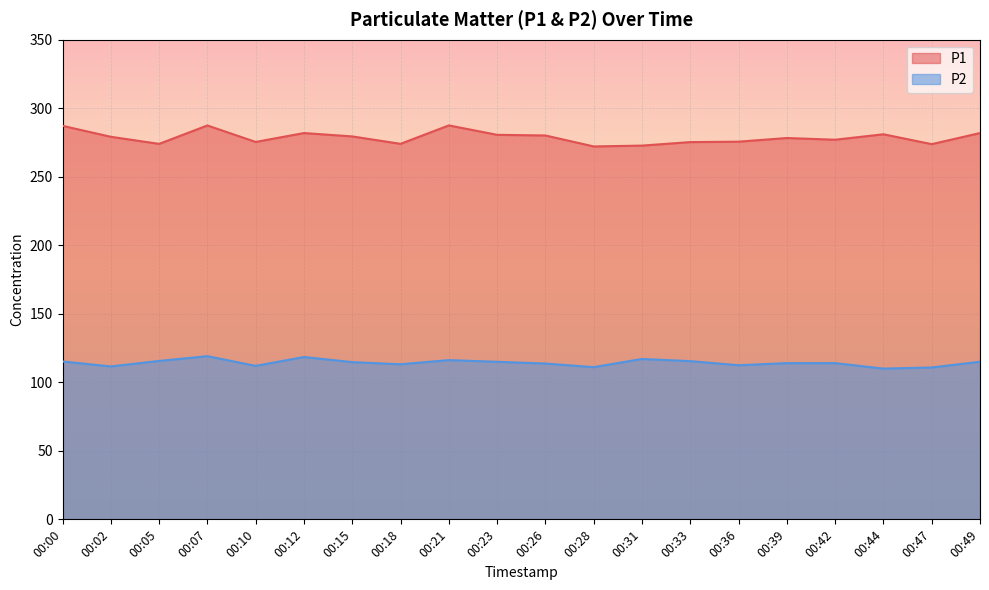

True or false: P1 and P2 cross at least once.

False